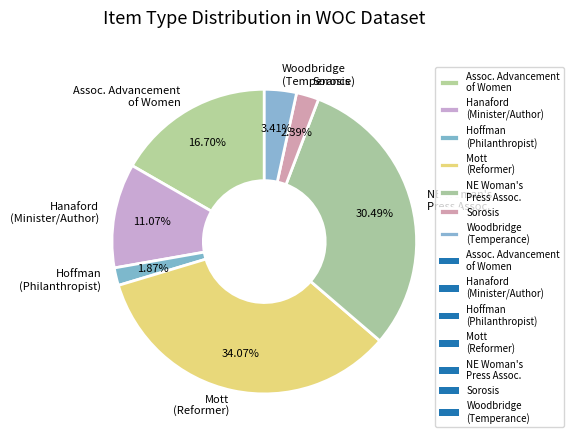

Combined, do Hanaford (Minister/Author) and Sorosis account for over 50%?

No